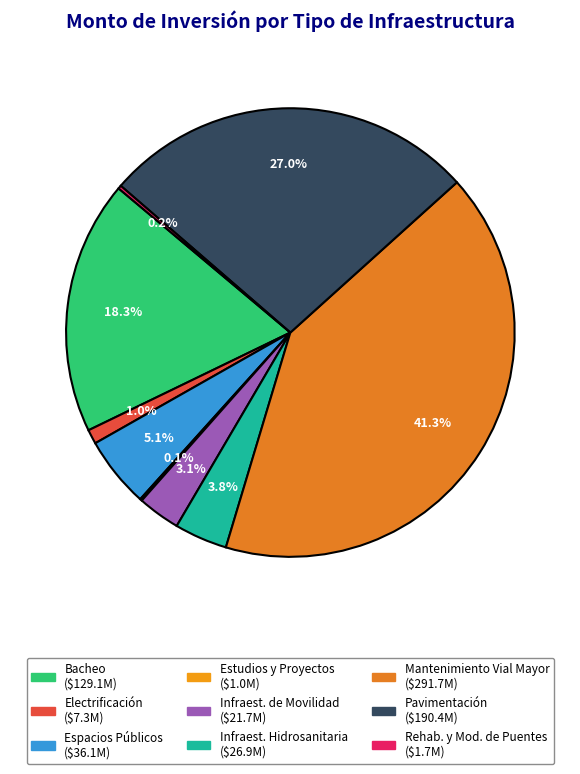

What is the smallest slice in the pie chart?

Estudios y Proyectos